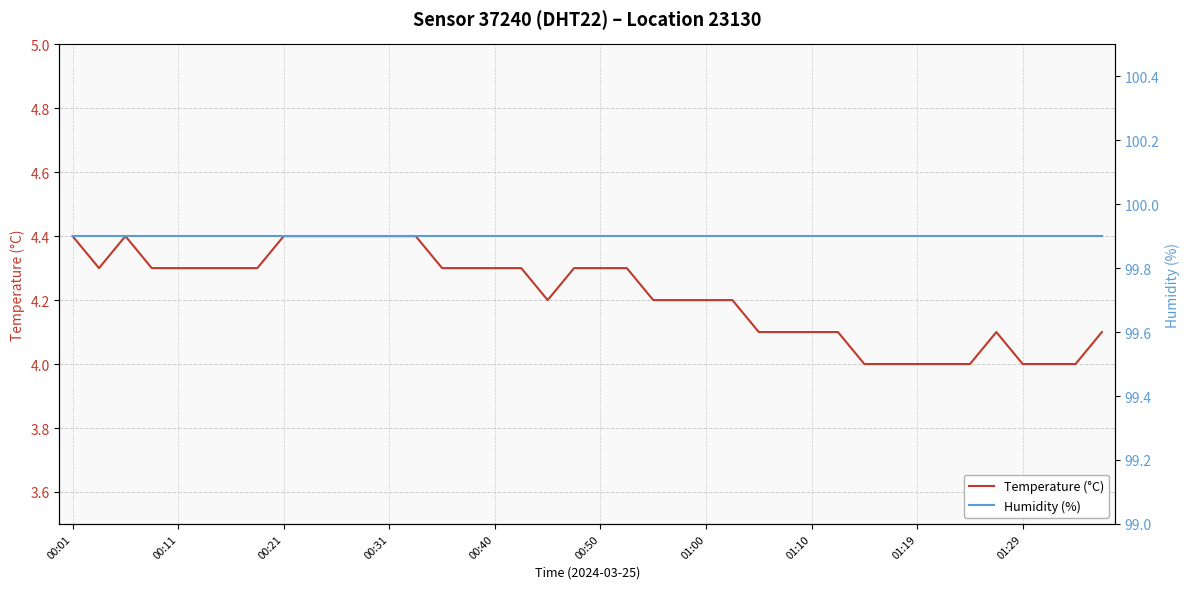

What is the approximate value of Humidity (%) at 13?

99.9